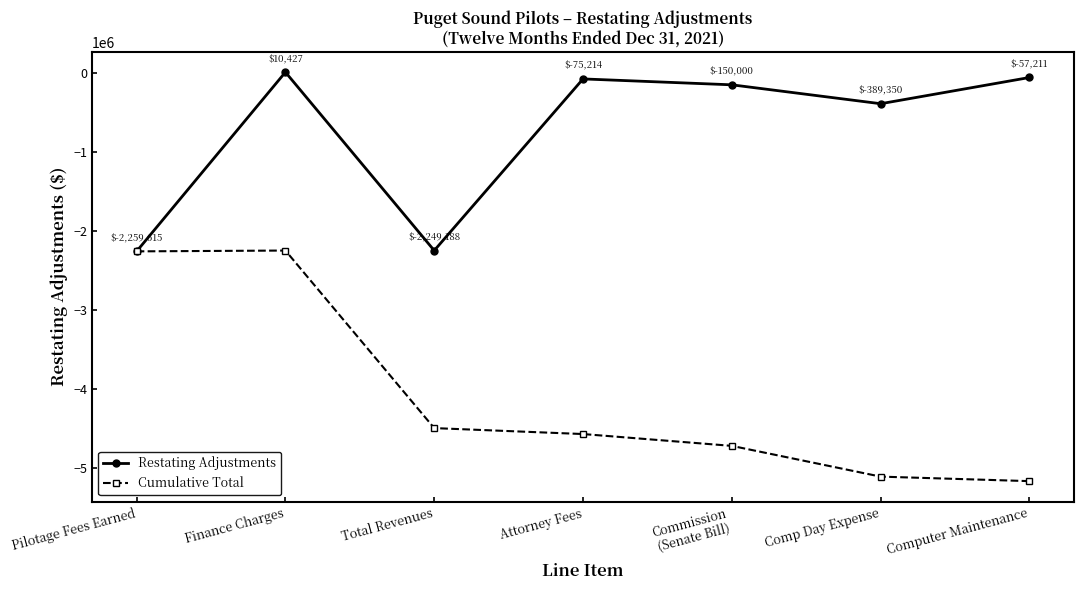

Between Finance Charges and Total Revenues, which series saw the biggest shift?

Restating Adjustments